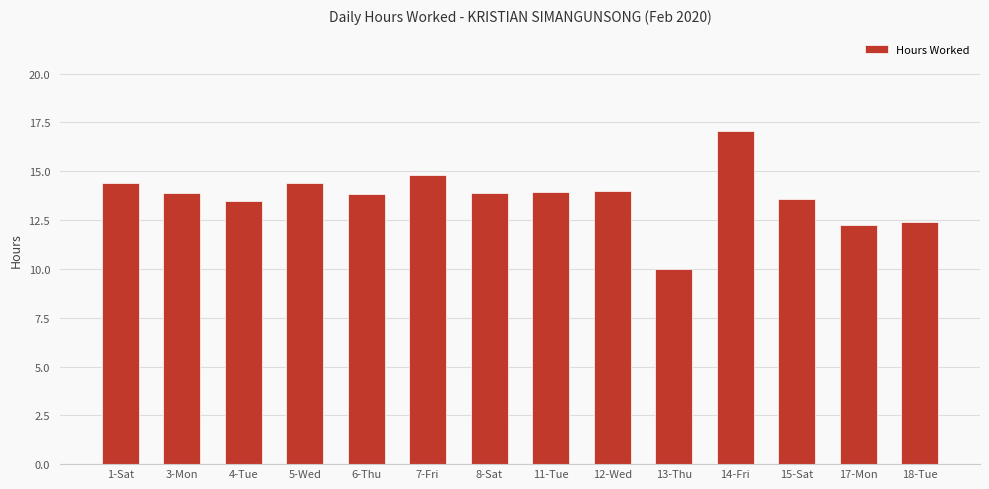

How many bars are there in total?

14